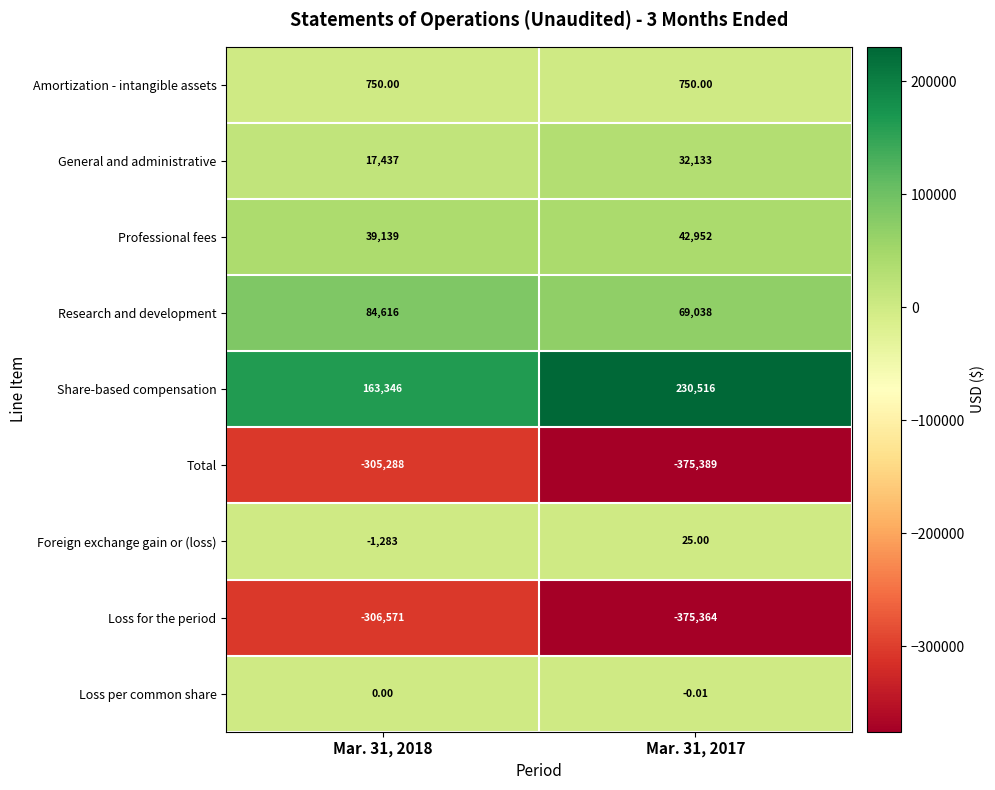

At Mar. 31, 2017, list the series in order from smallest to largest.

Total, Loss for the period, Loss per common share, Foreign exchange gain or (loss), Amortization - intangible assets, General and administrative, Professional fees, Research and development, Share-based compensation